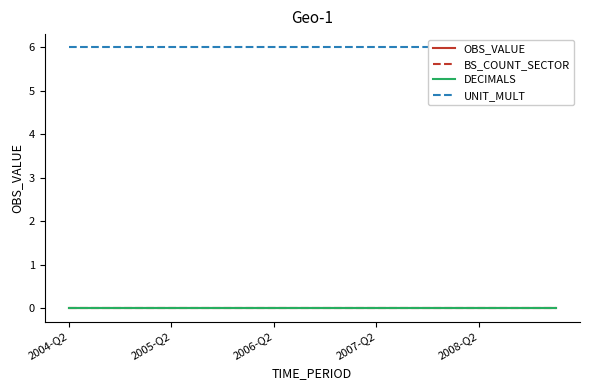

True or false: DECIMALS and BS_COUNT_SECTOR intersect in this chart.

False